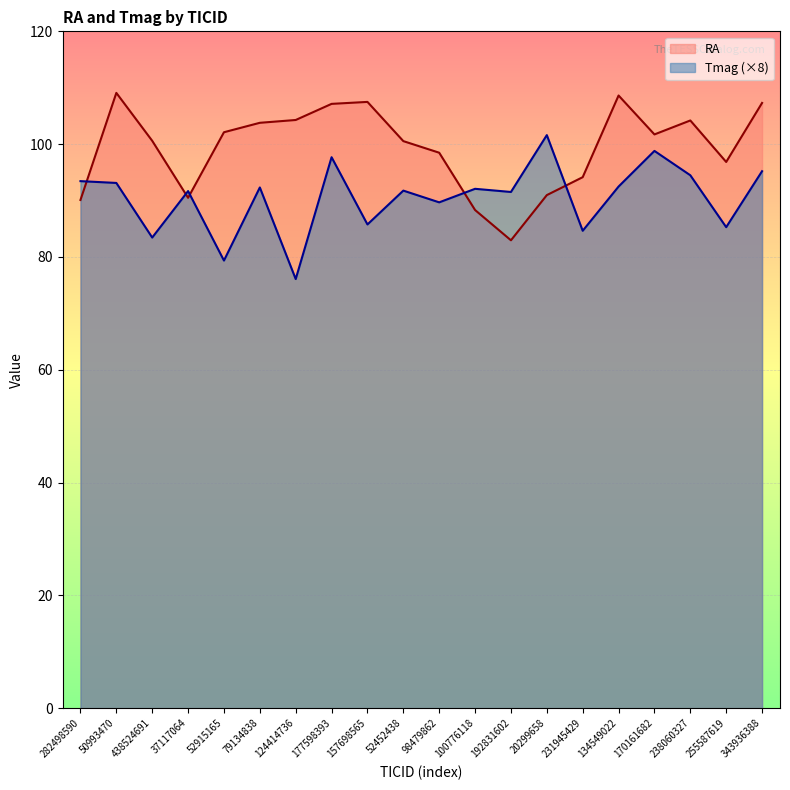

Rank the series by their maximum value, from highest to lowest.

RA, Tmag (×8)